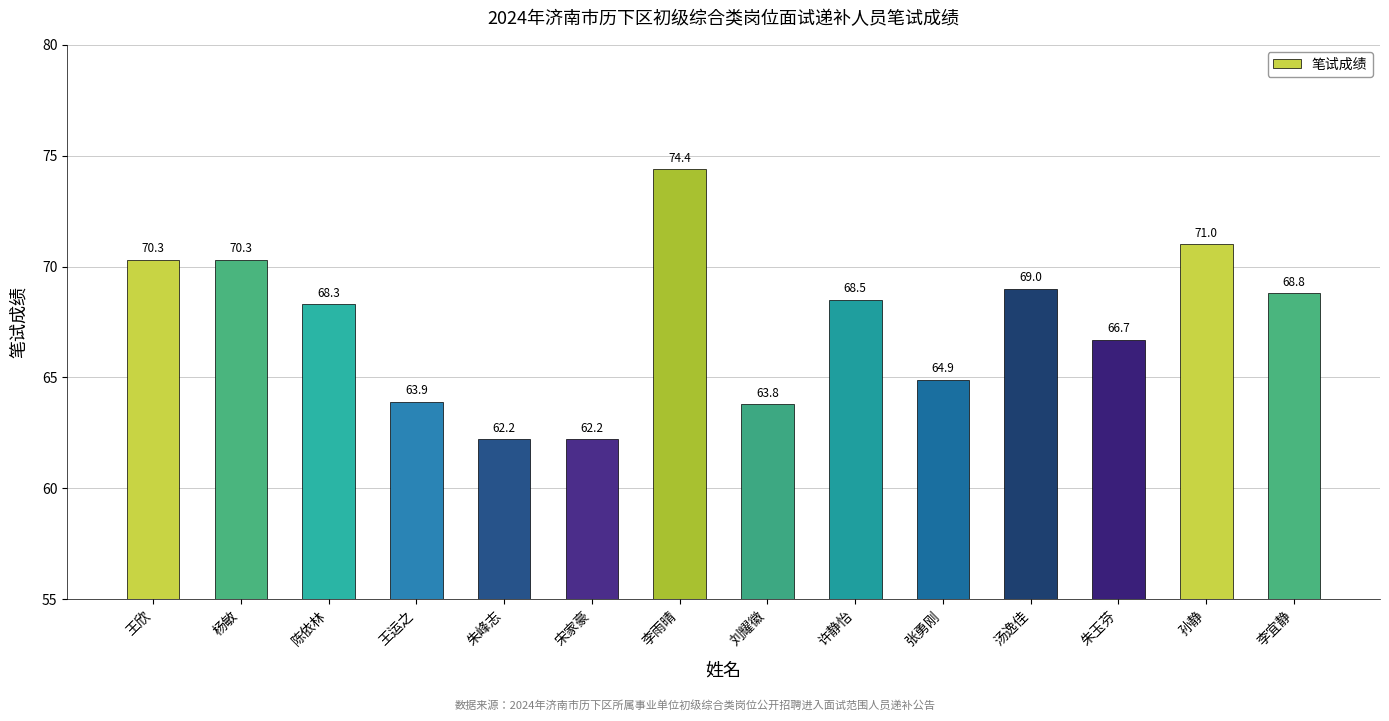

What is the greatest value displayed?

74.4